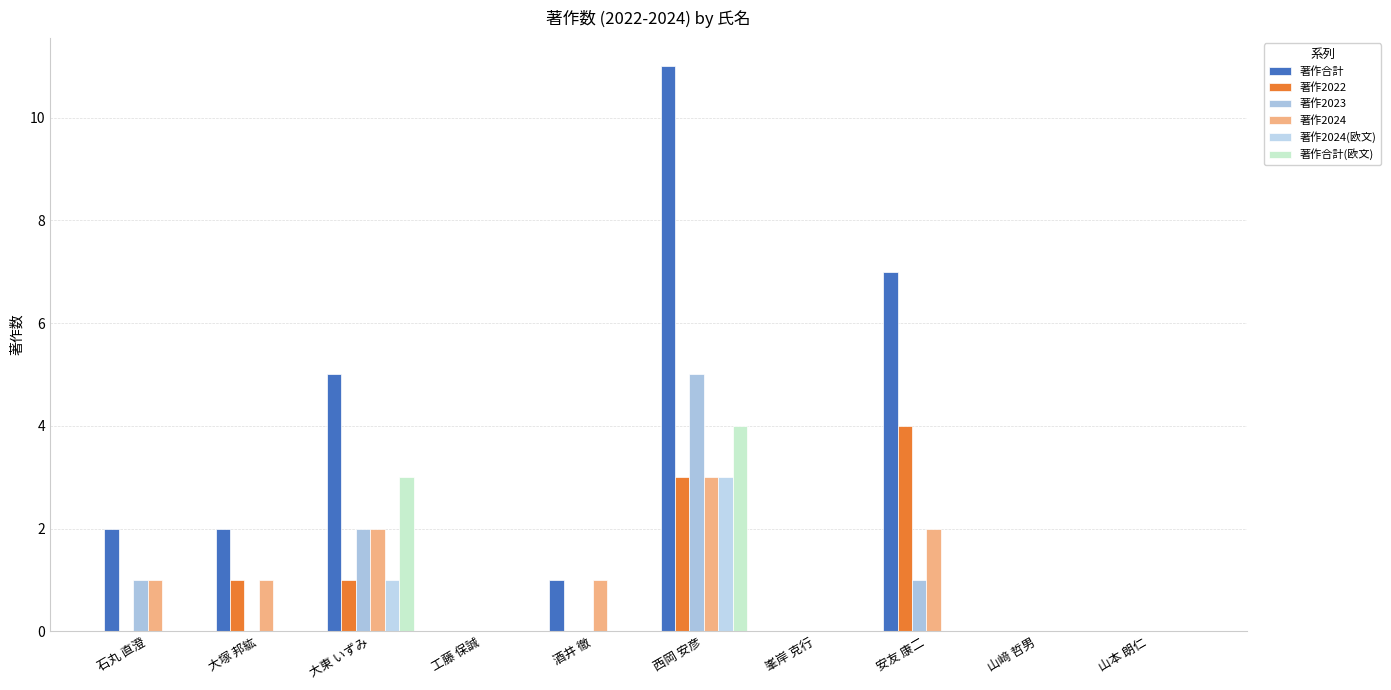

The value of 著作2022 at 安友 康二 is 4. True or false?

True